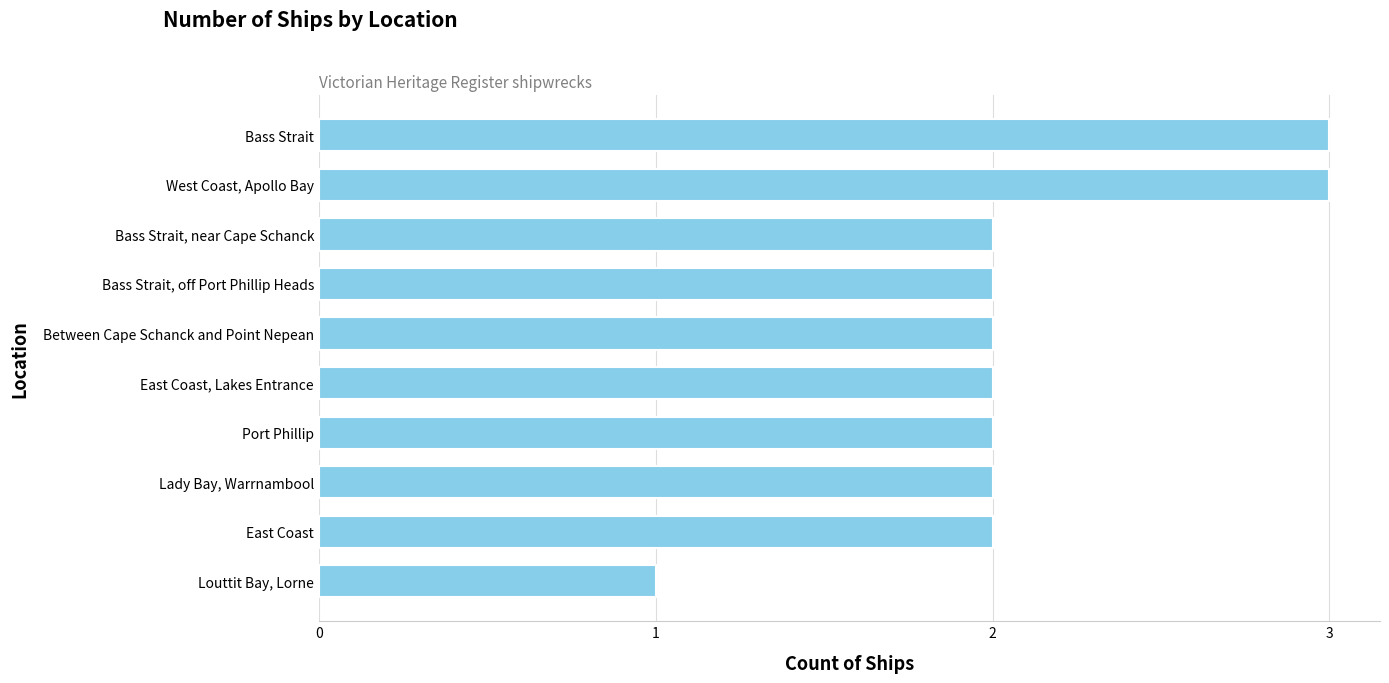

Reading bottom to top, what are all the values shown in this chart?

1	2	2	2	2	2	2	2	3	3